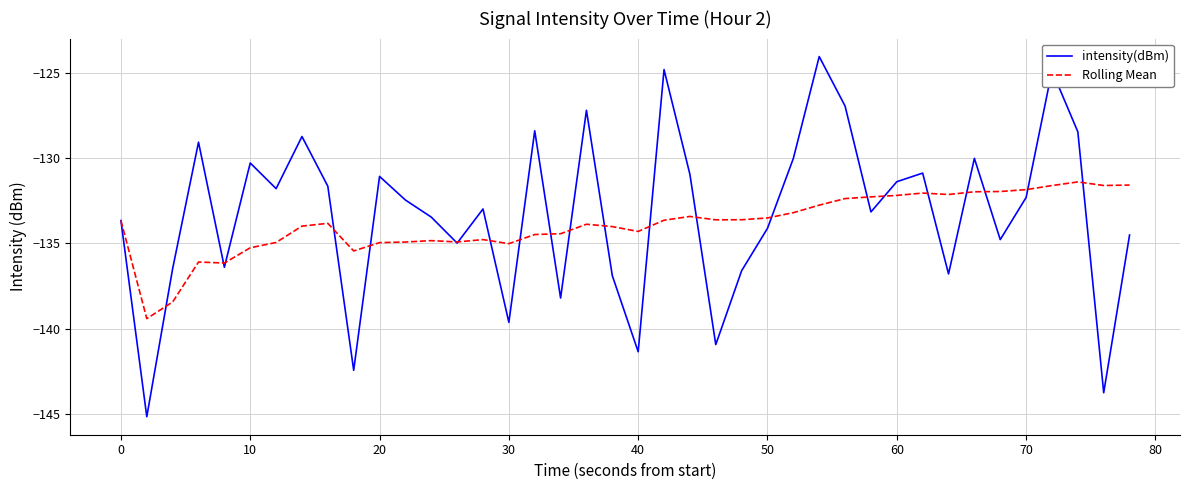

Rank the series by their maximum value, from lowest to highest.

Rolling Mean, intensity(dBm)